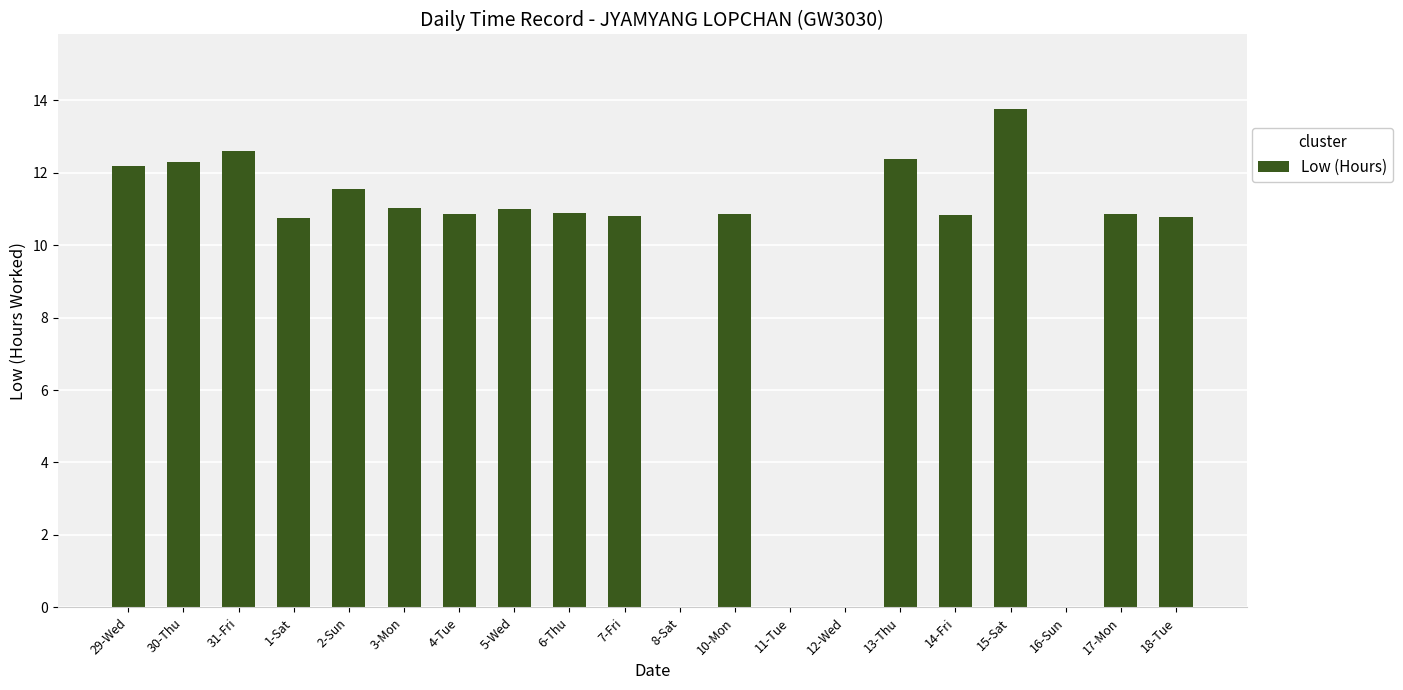

What is the greatest value displayed?

13.8